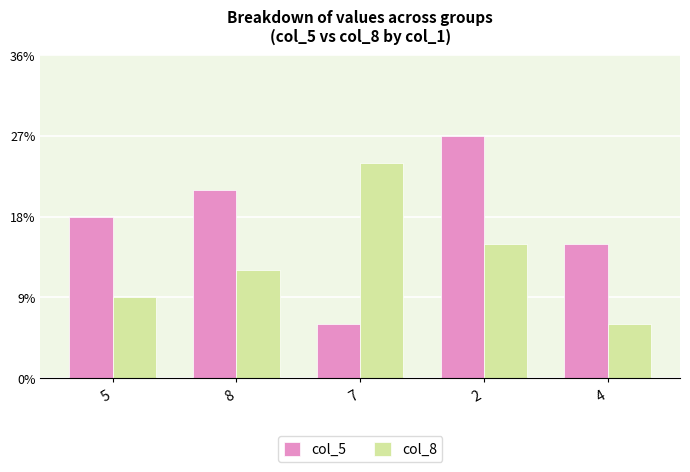

At which label does col_5 reach its minimum?

7